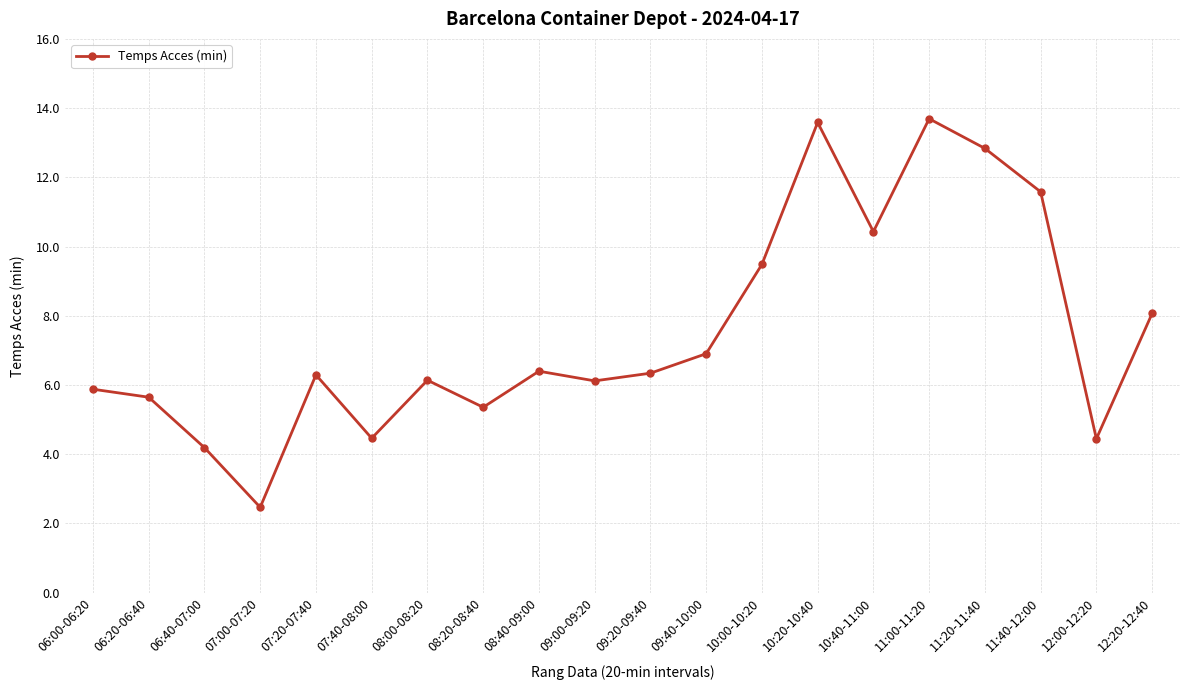

What is the greatest value displayed?

13.7